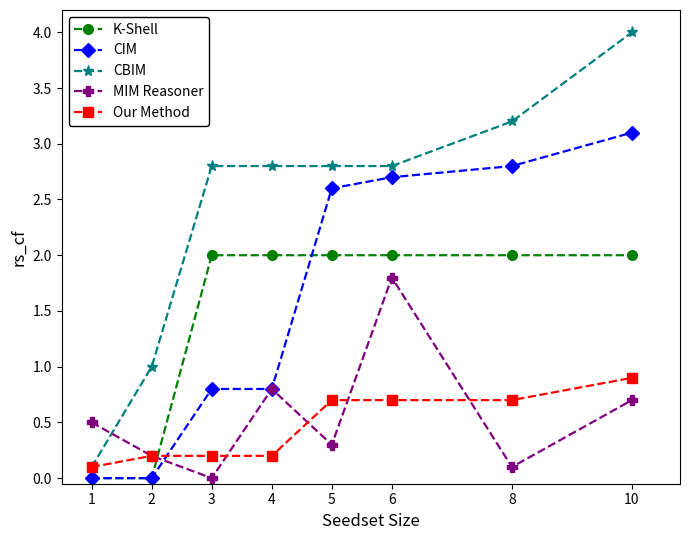

Reading left to right, list all the values displayed in this chart.

K-Shell: 1=0.0	2=0.0	3=2.0	4=2.0	5=2.0	6=2.0	8=2.0	10=2.0
CIM: 1=0.0	2=0.0	3=0.8	4=0.8	5=2.6	6=2.7	8=2.8	10=3.1
CBIM: 1=0.1	2=1.0	3=2.8	4=2.8	5=2.8	6=2.8	8=3.2	10=4.0
MIM Reasoner: 1=0.5	2=0.2	3=0.0	4=0.8	5=0.3	6=1.8	8=0.1	10=0.7
Our Method: 1=0.1	2=0.2	3=0.2	4=0.2	5=0.7	6=0.7	8=0.7	10=0.9